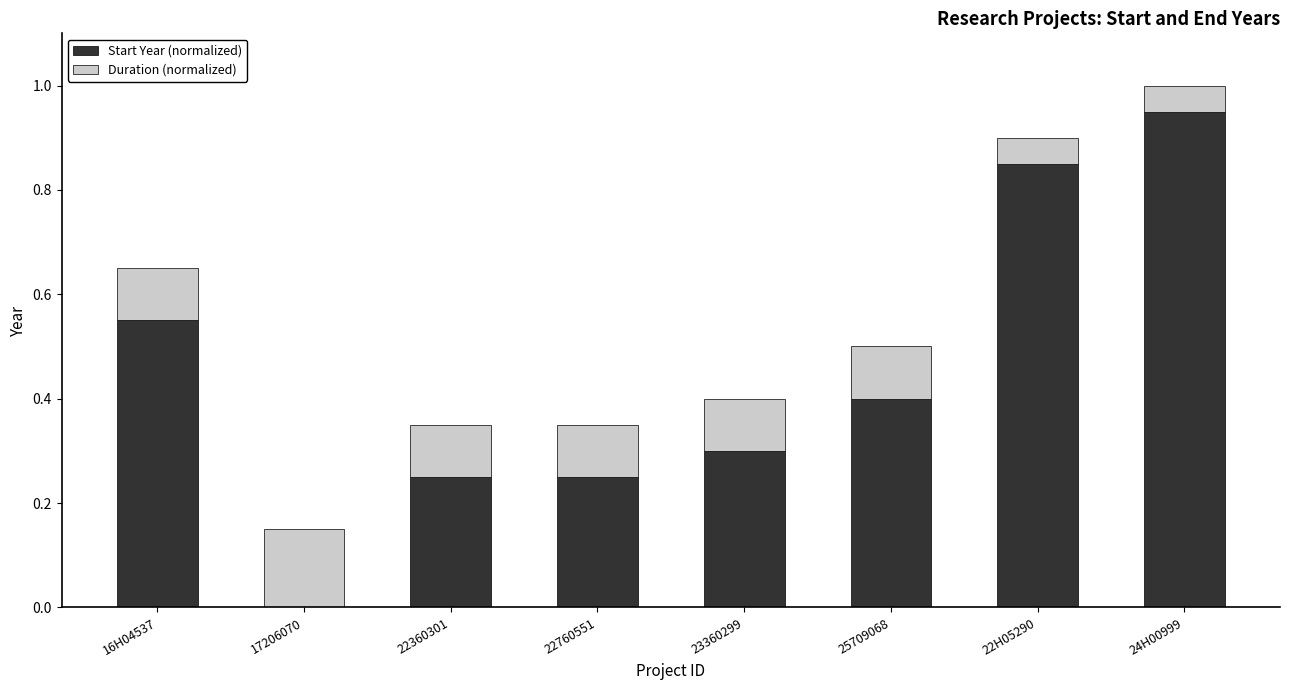

What is the total value across all series at 23360299?

0.4